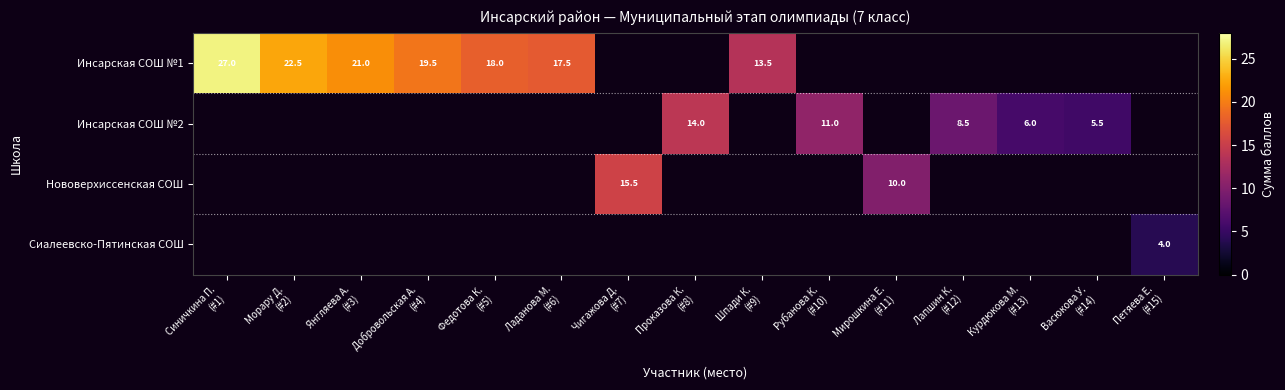

Which series has the largest range (max minus min)?

Инсарская СОШ №1